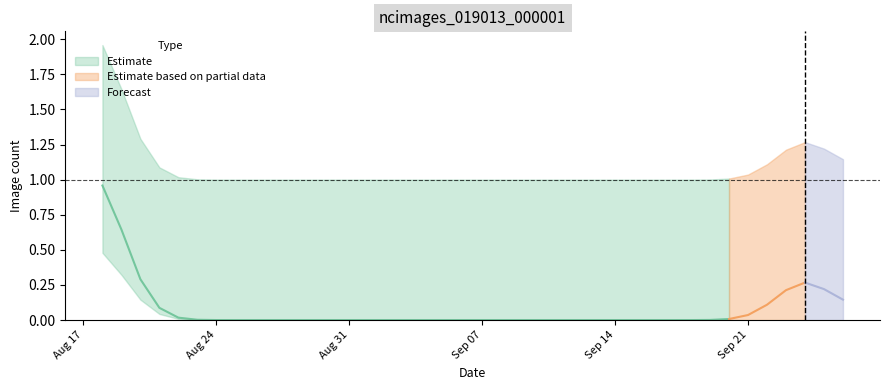

How many lines are shown in the chart?

1